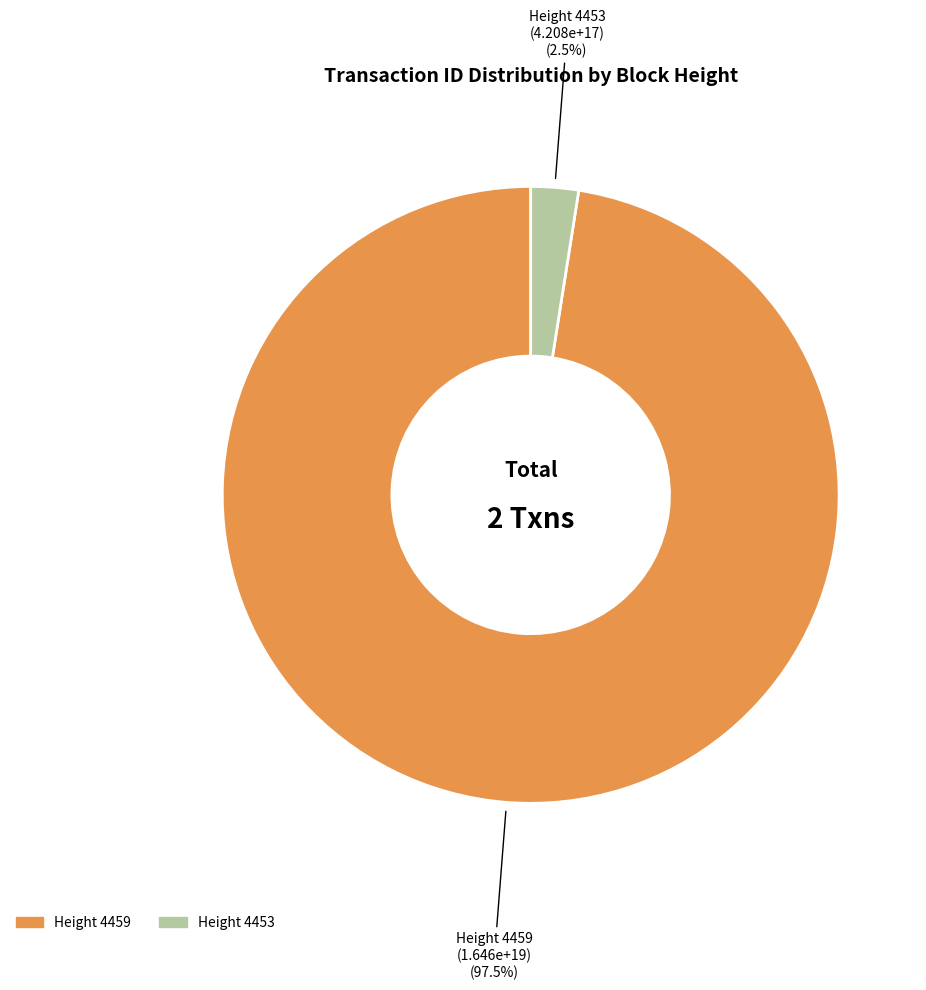

Is there a majority slice in this chart?

Yes